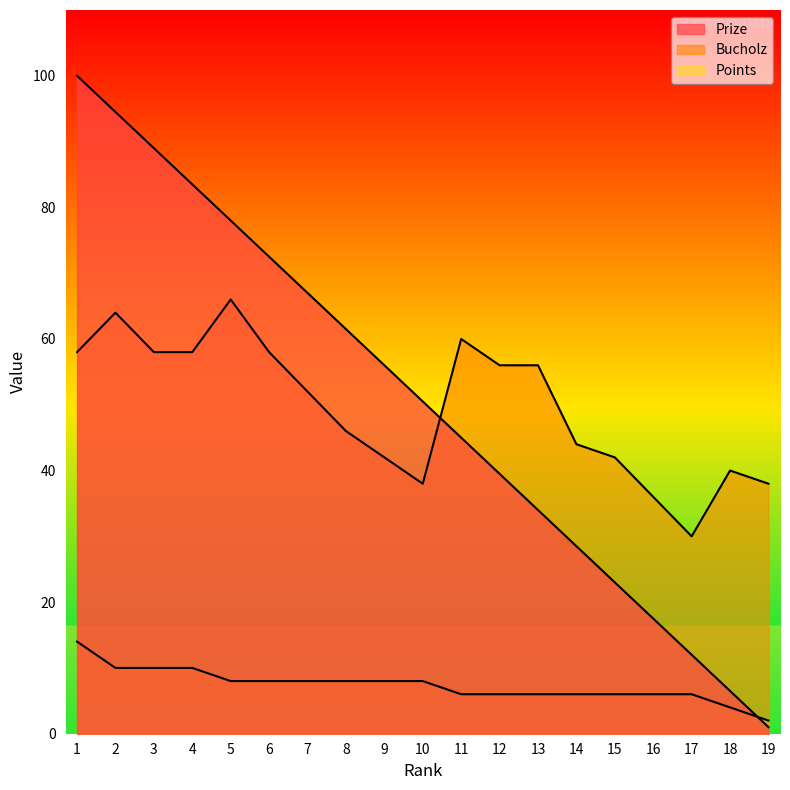

What is the difference between the second highest and second lowest values in the Prize series?

88.0